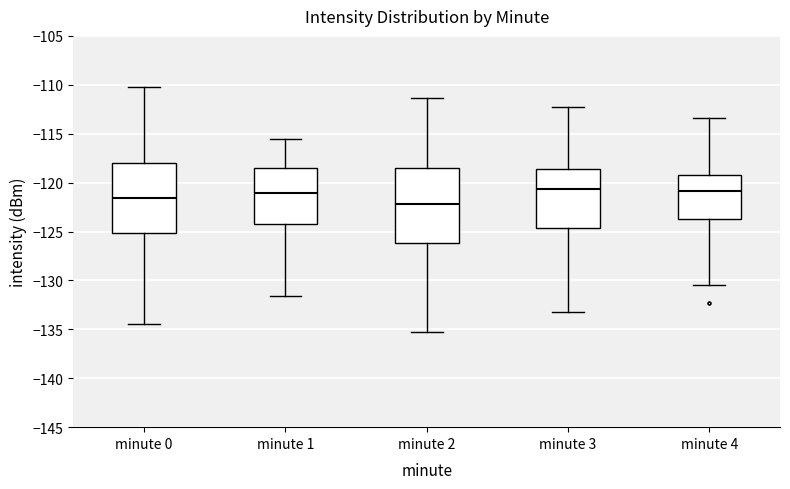

Which box's median line is the lowest?

minute 2